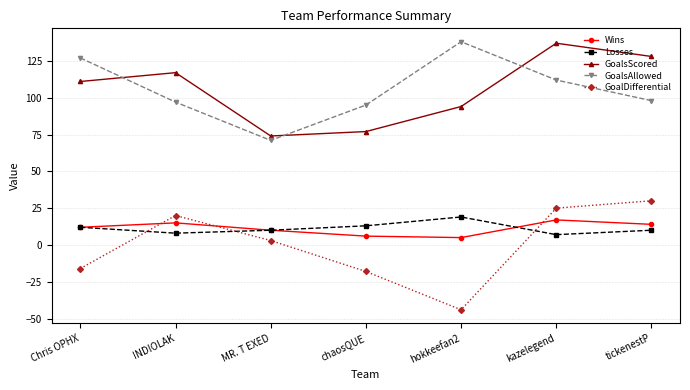

What is the difference between the GoalsScored values at kazelegend and Chris OPHX?

26